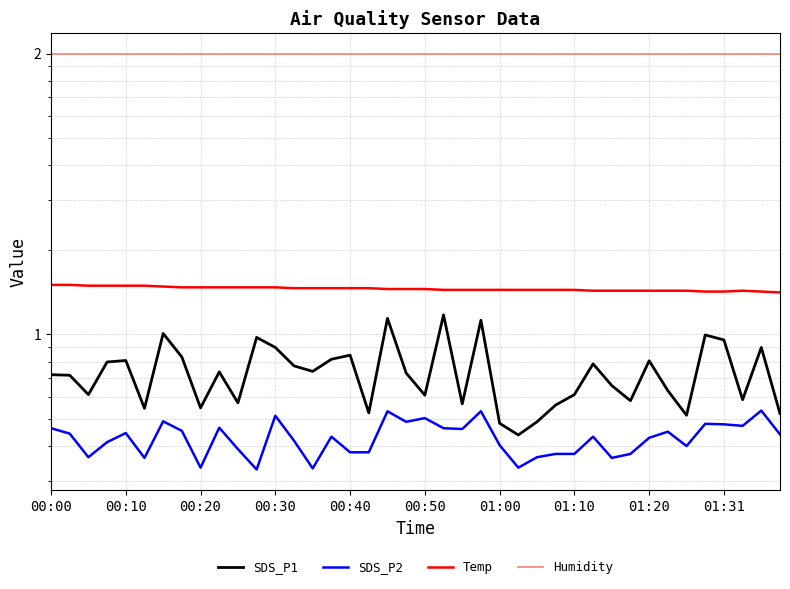

Is it true that SDS_P1 equals 7.9 at 10?

False